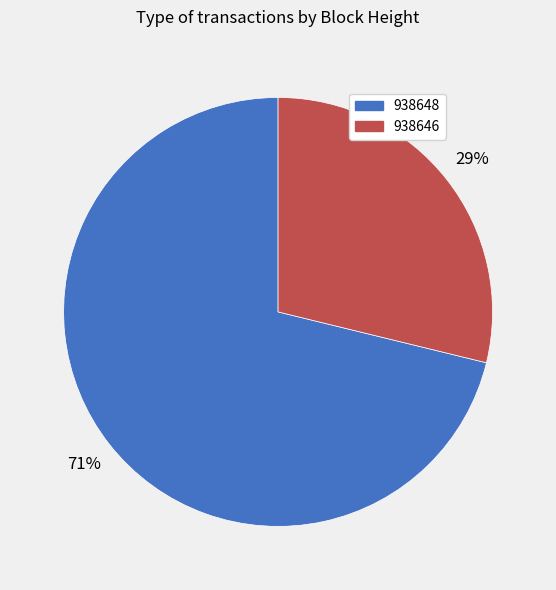

Does 938648 account for over 50% of the chart?

Yes